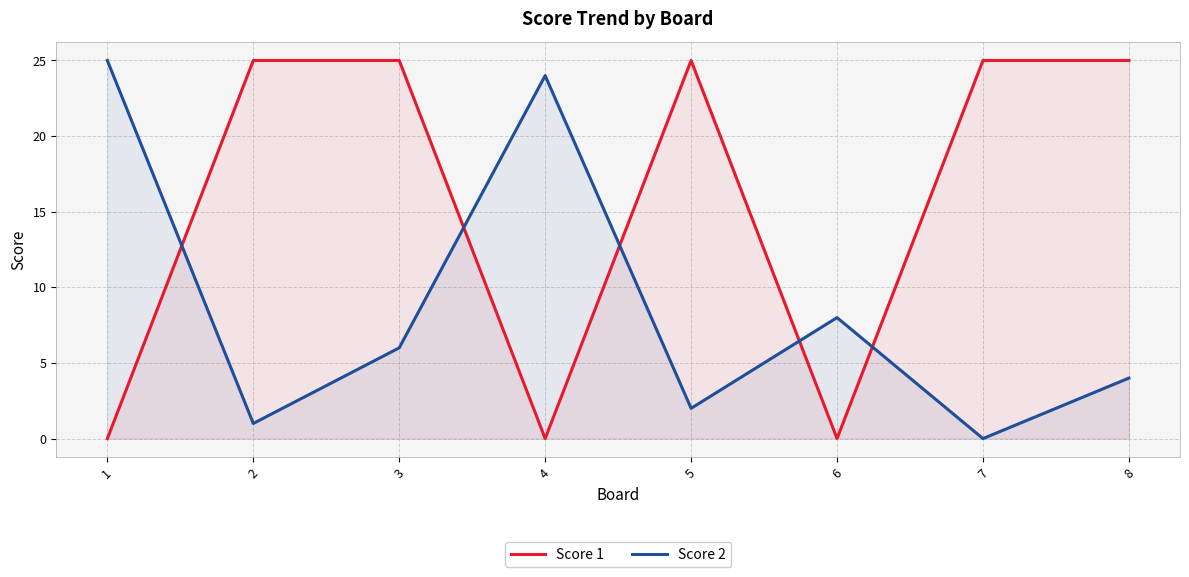

What is the difference between the highest and lowest values at 3?

19